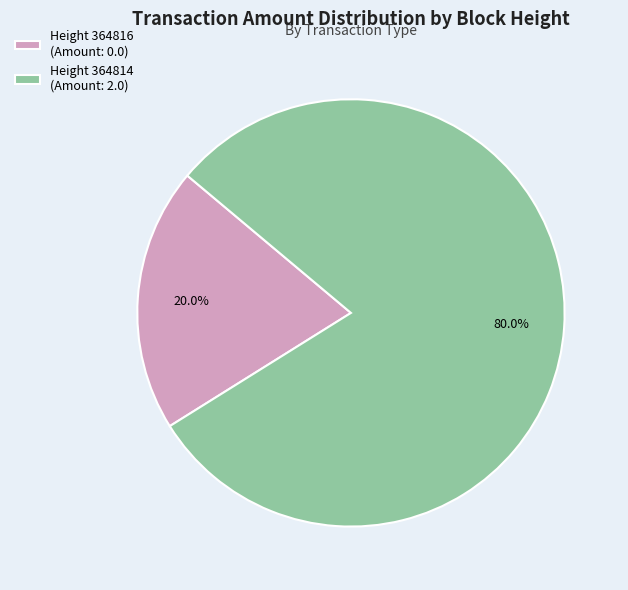

Approximately how many times larger is the value at Height 364814 (Amount: 2.0) compared to Height 364816 (Amount: 0.0)?

4.0